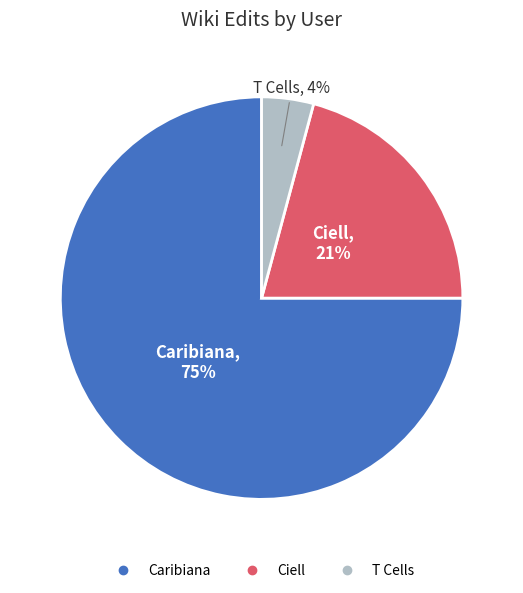

The Ciell slice represents 9% of the pie. True or false?

False